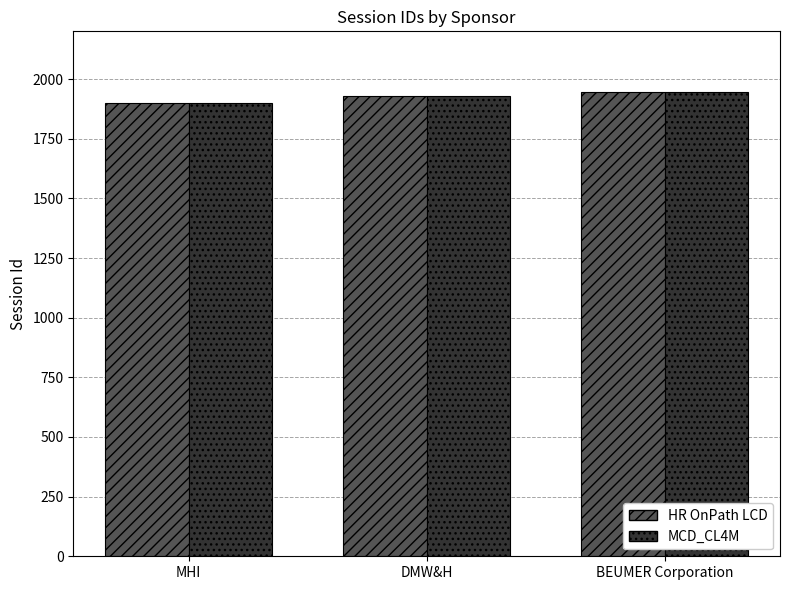

Does the chart contain stacked bars?

No